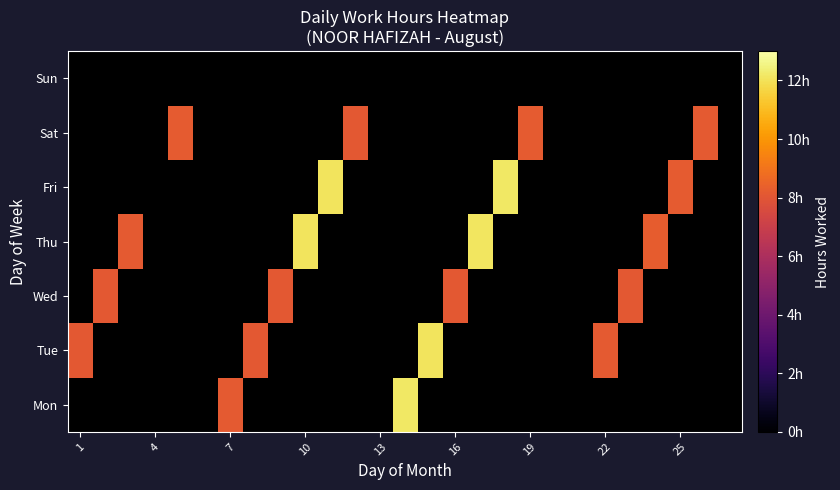

List the series in order of their peak value, lowest first.

Mon, Tue, Wed, Thu, Fri, Sat, Sun